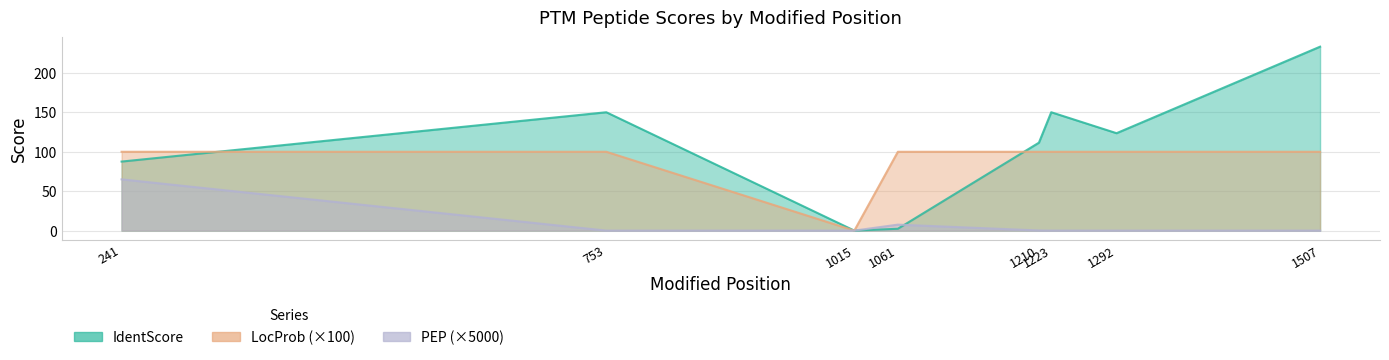

How many values in the IdentScore series are below 123?

4